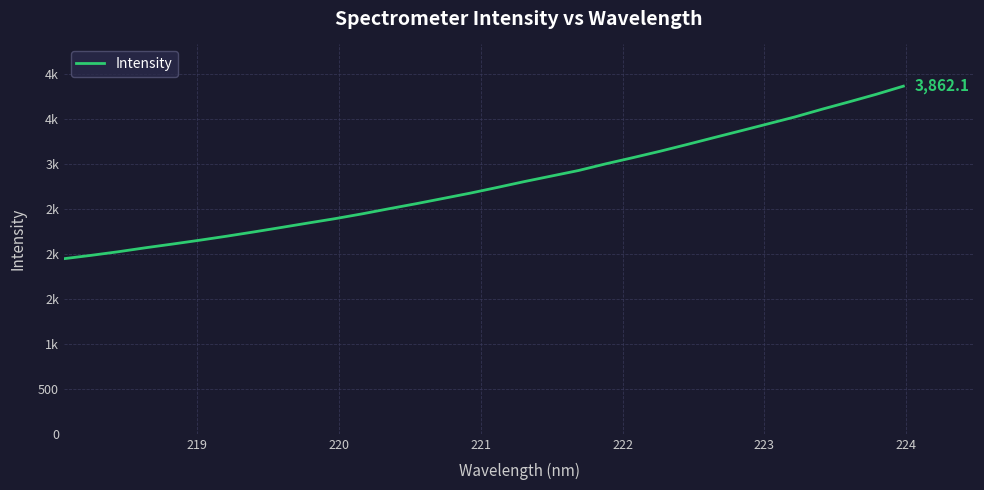

Does the chart display data point markers on the line(s)?

No